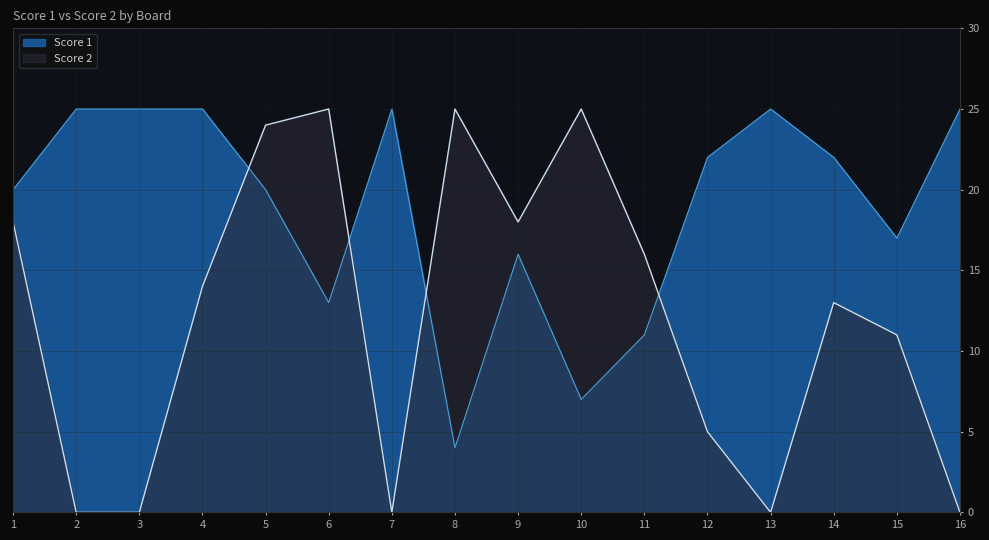

Rank the series by their maximum value, from lowest to highest.

Score 1, Score 2